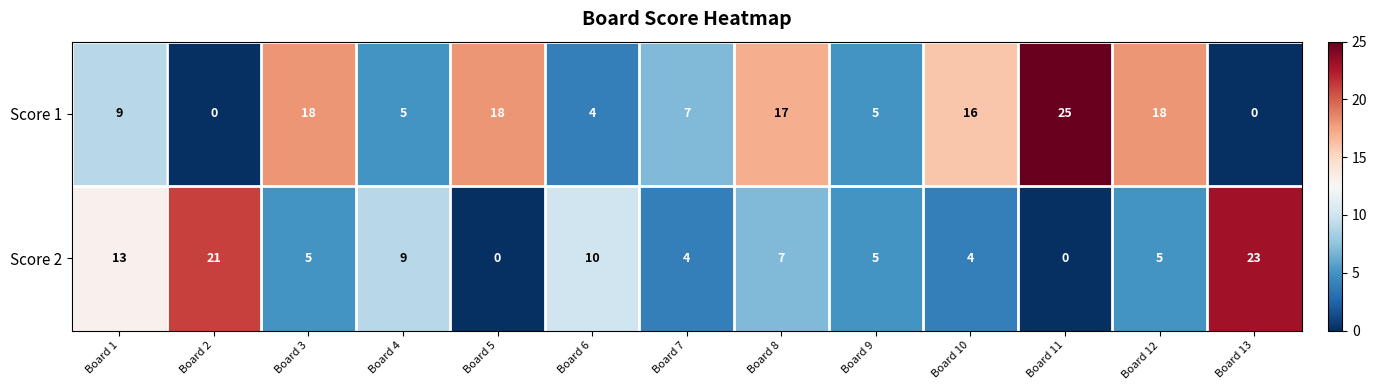

At which category is the sum across all series the highest?

Board 11